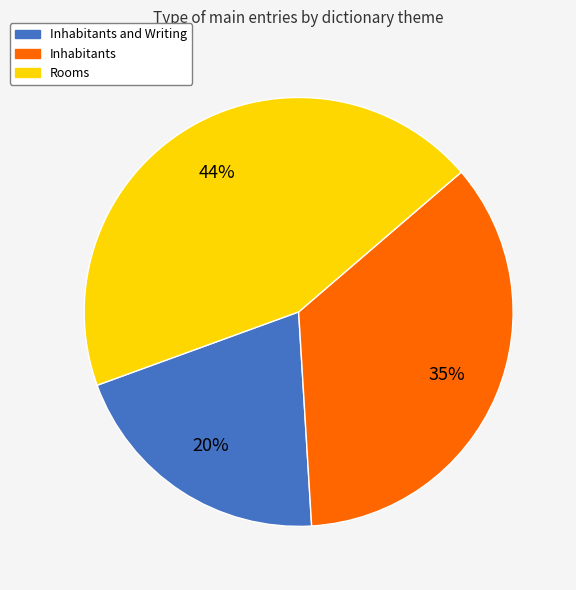

Do Inhabitants and Writing and Inhabitants together represent more than half of the pie?

Yes